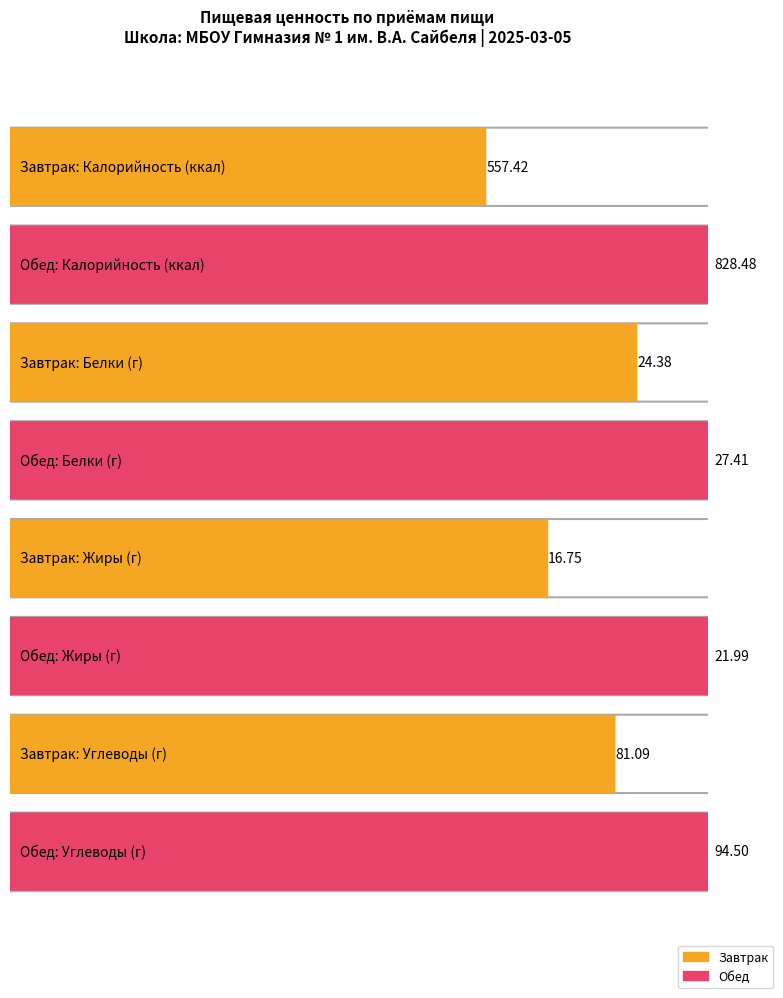

Between Завтрак and Обед, which series saw the biggest shift?

Калорийность